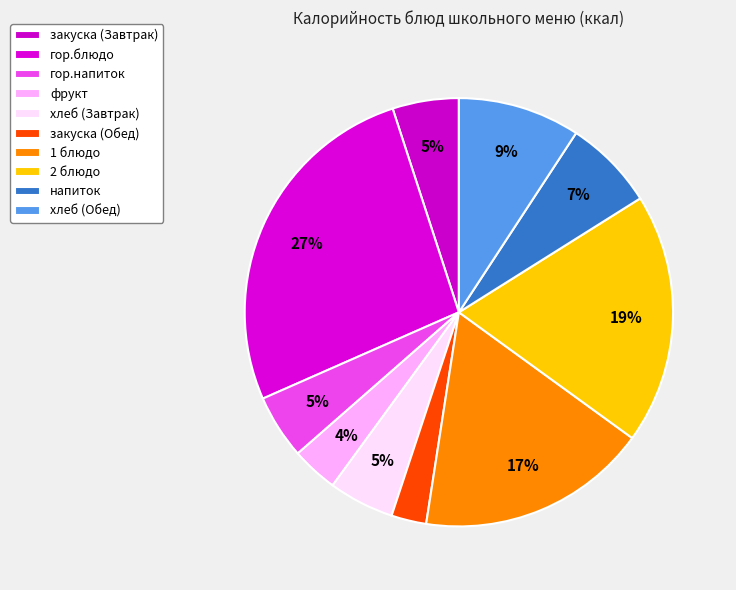

To the nearest percent, what is the difference between the фрукт and хлеб (Завтрак) slice percentages?

1%